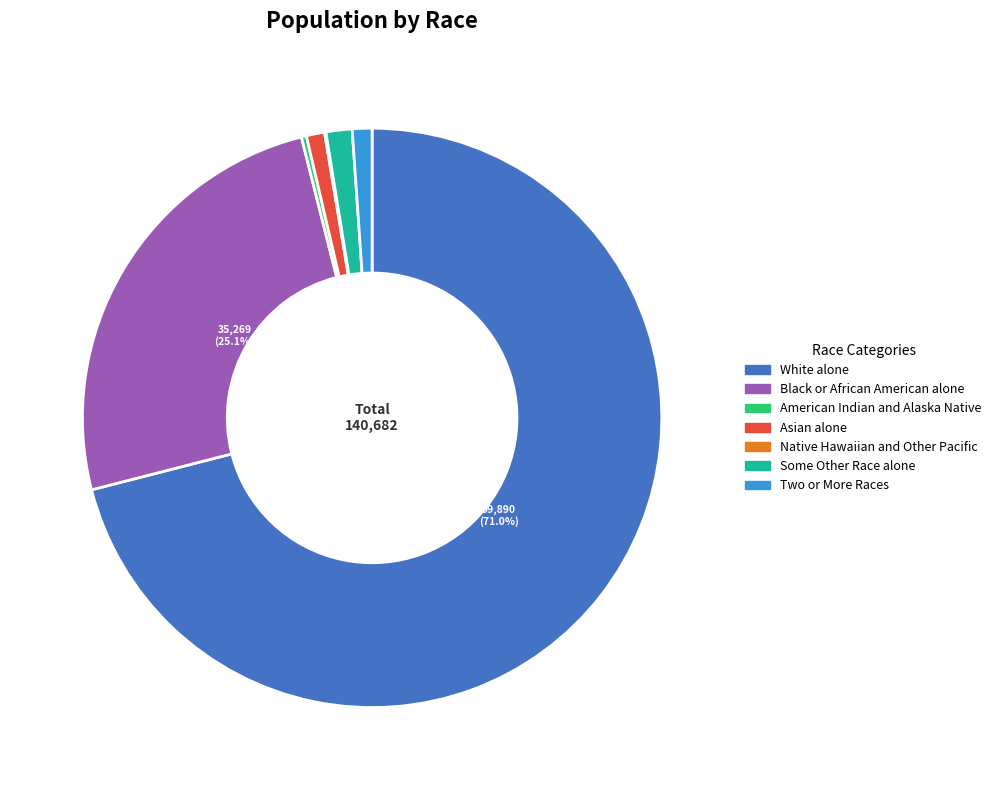

Is the sum of Black or African American alone and Some Other Race alone greater than half?

No